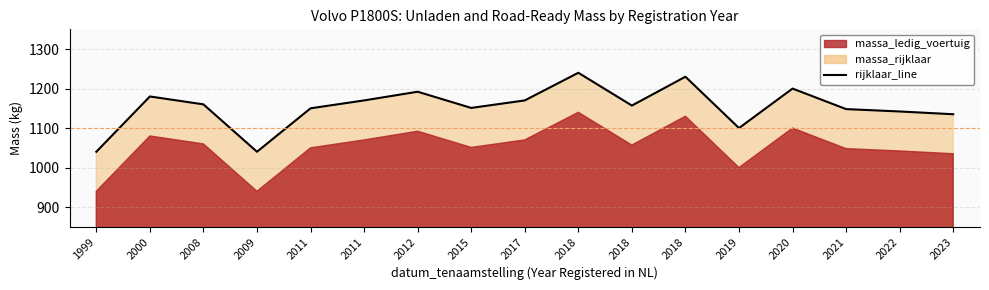

Reading left to right, what are all the values shown in this chart?

1999=1040	2000=1180	2008=1160	2009=1040	2011=1150	2011=1170	2012=1192	2015=1151	2017=1170	2018=1240	2018=1157	2018=1230	2019=1100	2020=1200	2021=1148	2022=1142	2023=1135